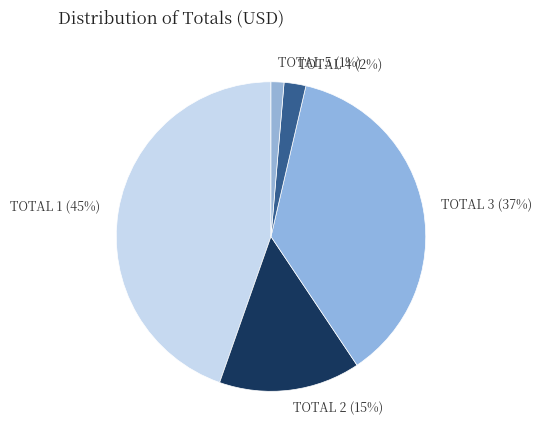

How many segments does this pie chart have?

5